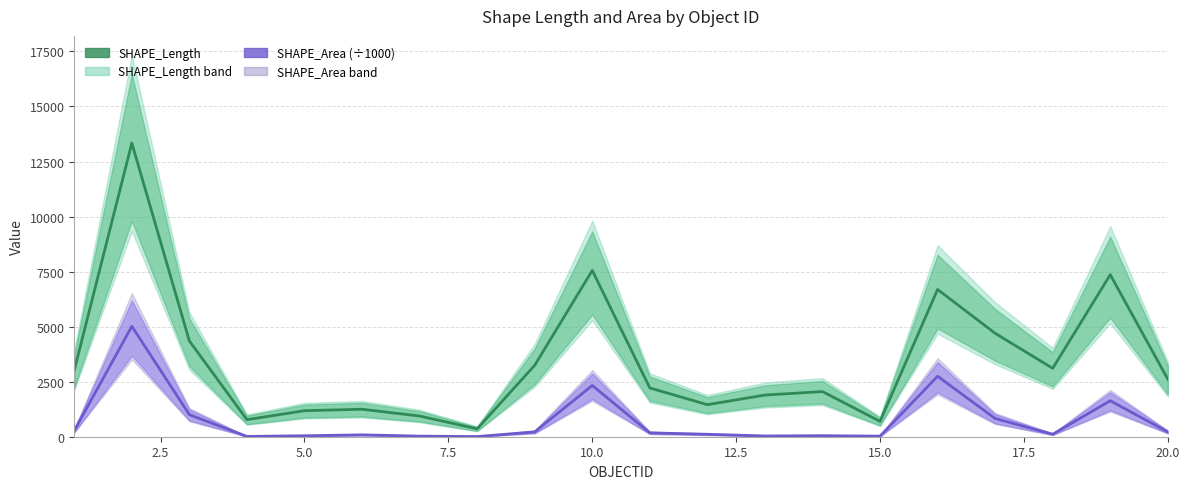

What is the average value of the SHAPE_Length series?

3439.7